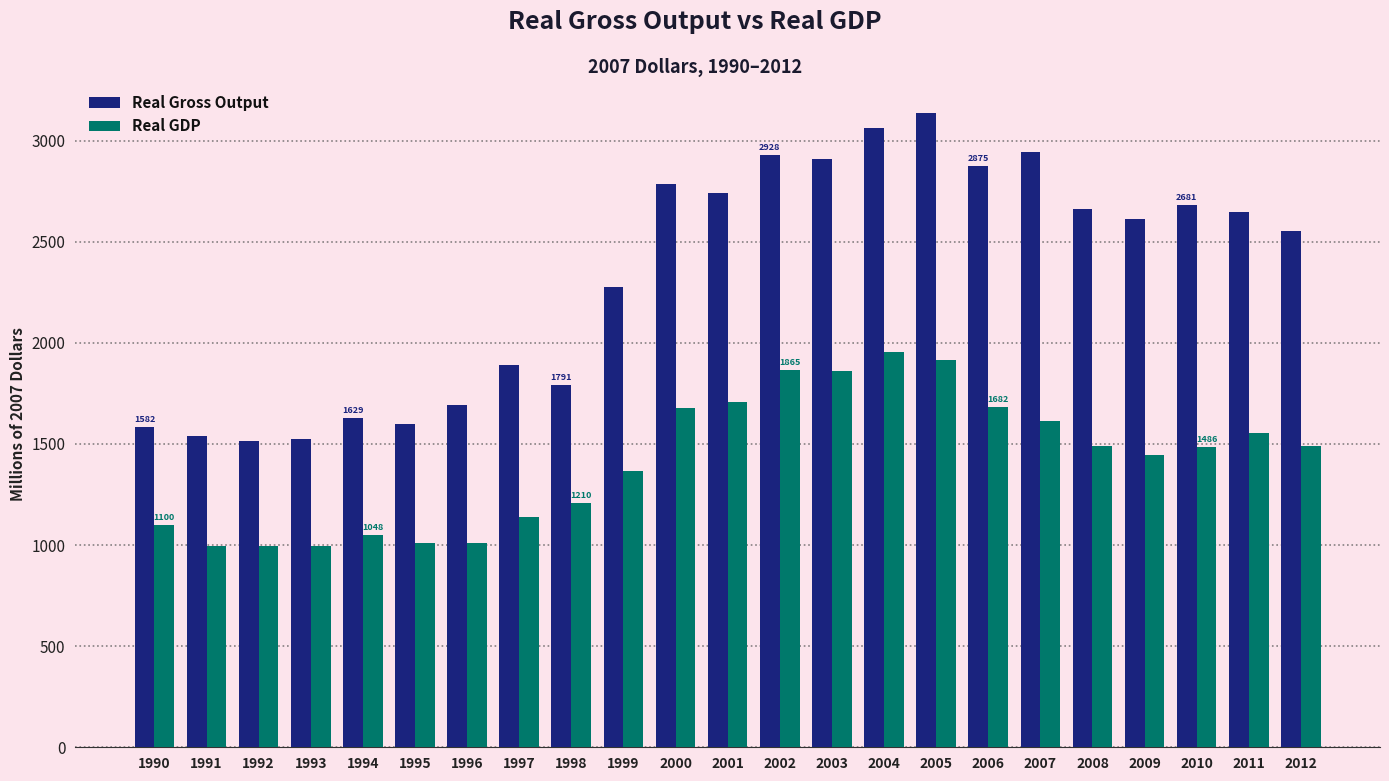

At 2006, list the series in order from smallest to largest.

Real GDP, Real Gross Output